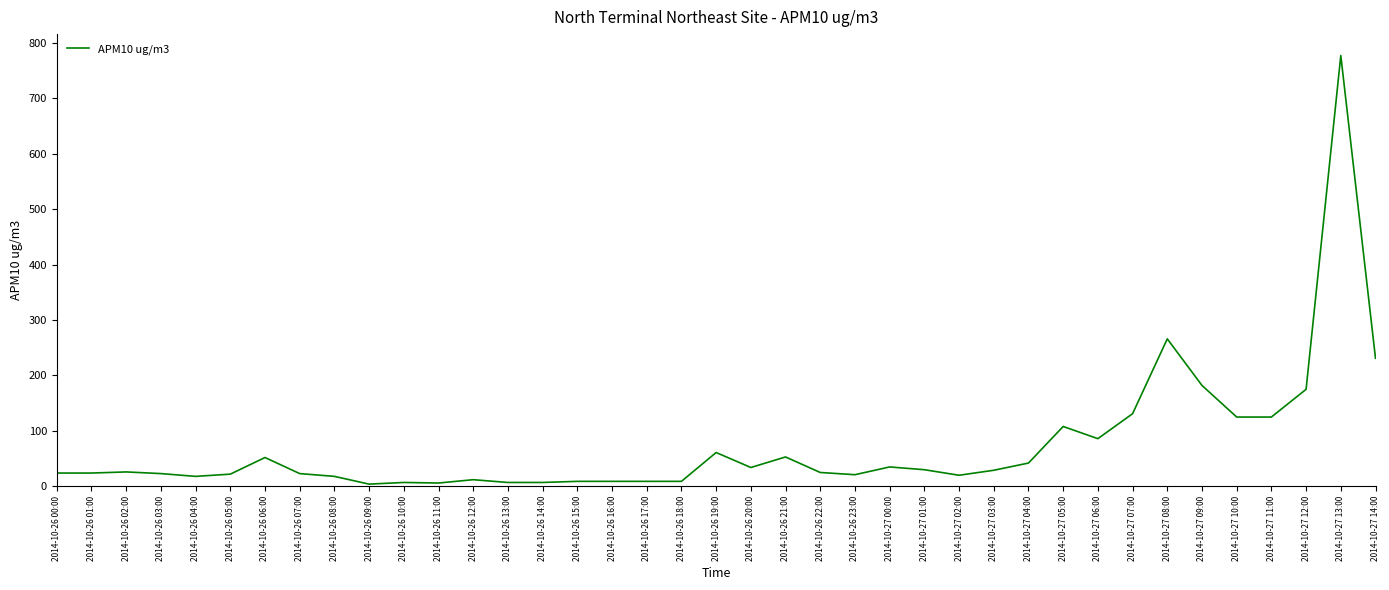

What is the maximum value shown in the chart?

777